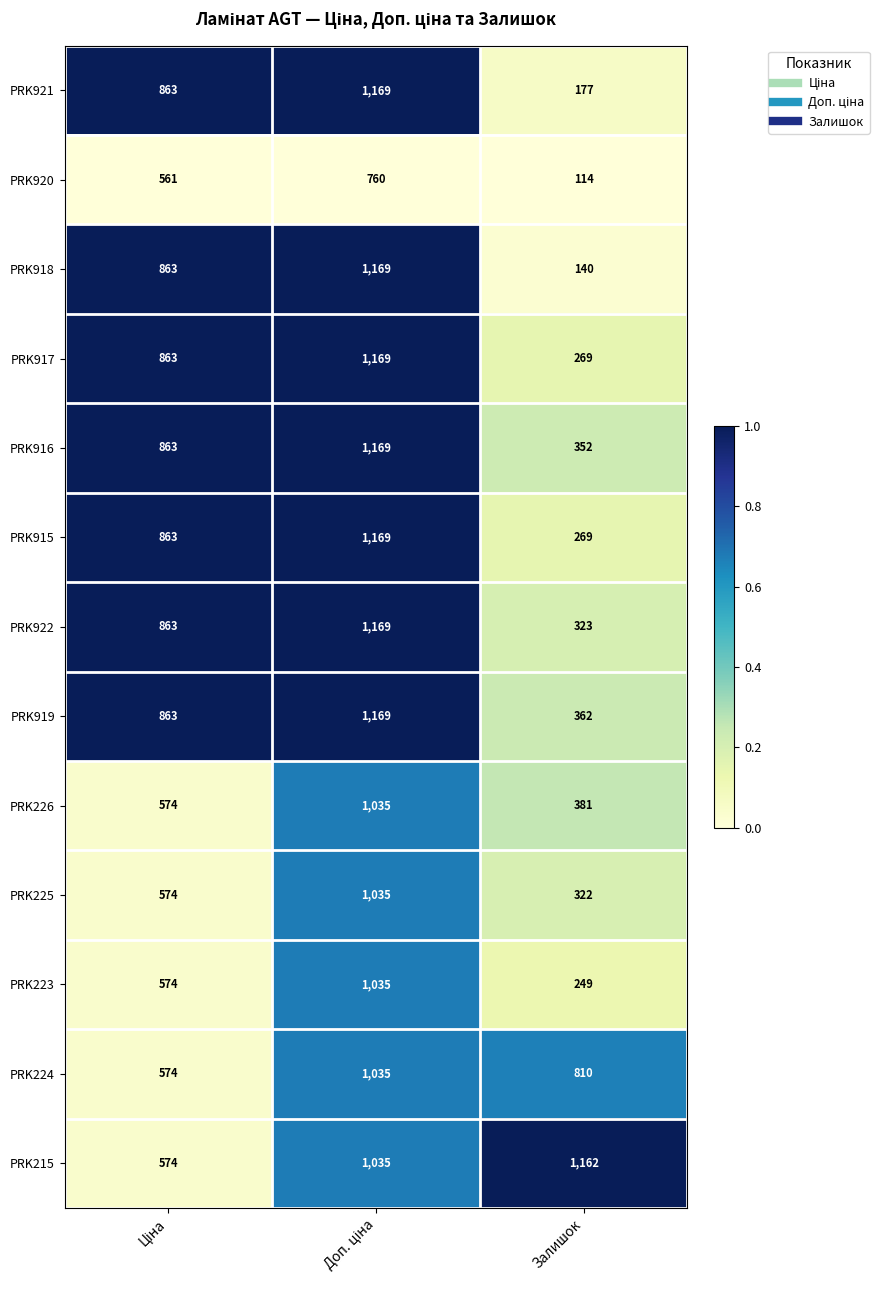

At how many categories does at least one series exceed 802?

3